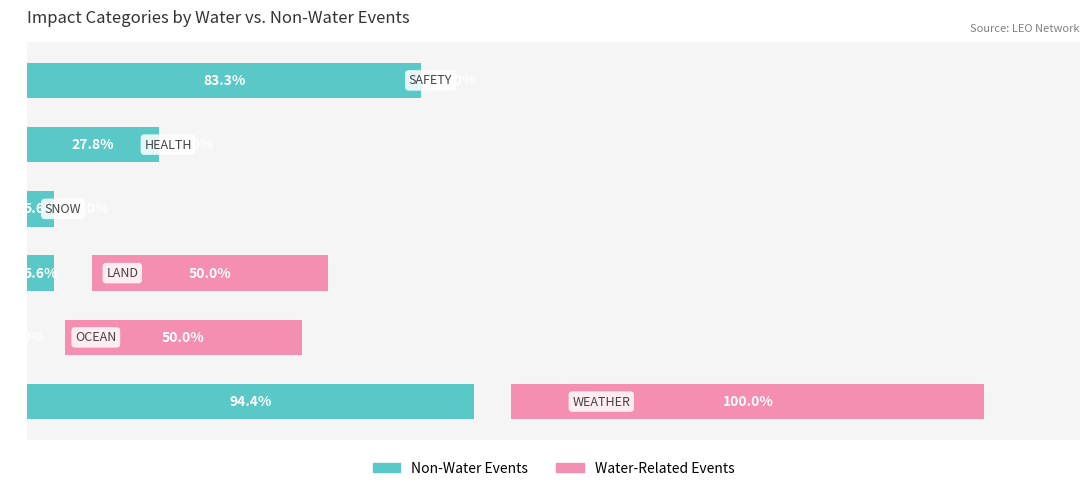

What value does the Water-Related Events series have at 2?

50.0